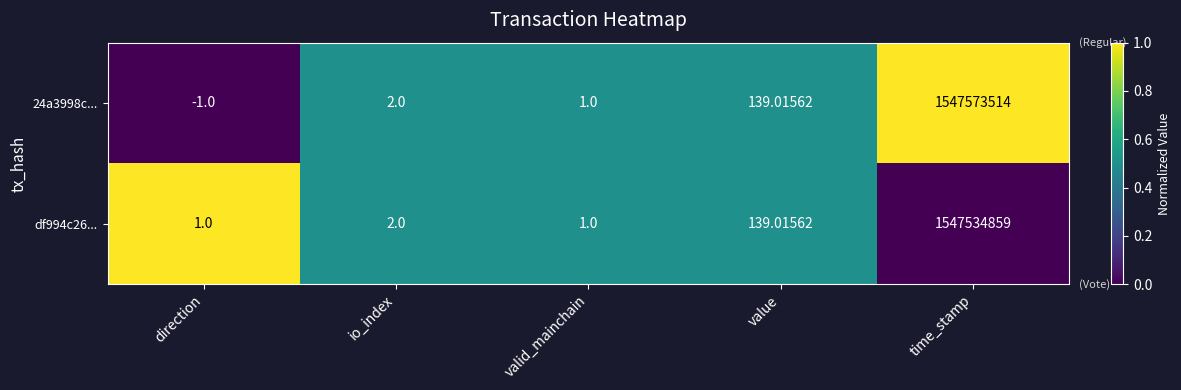

At which label is 24a3998c... closest to 773786756?

value